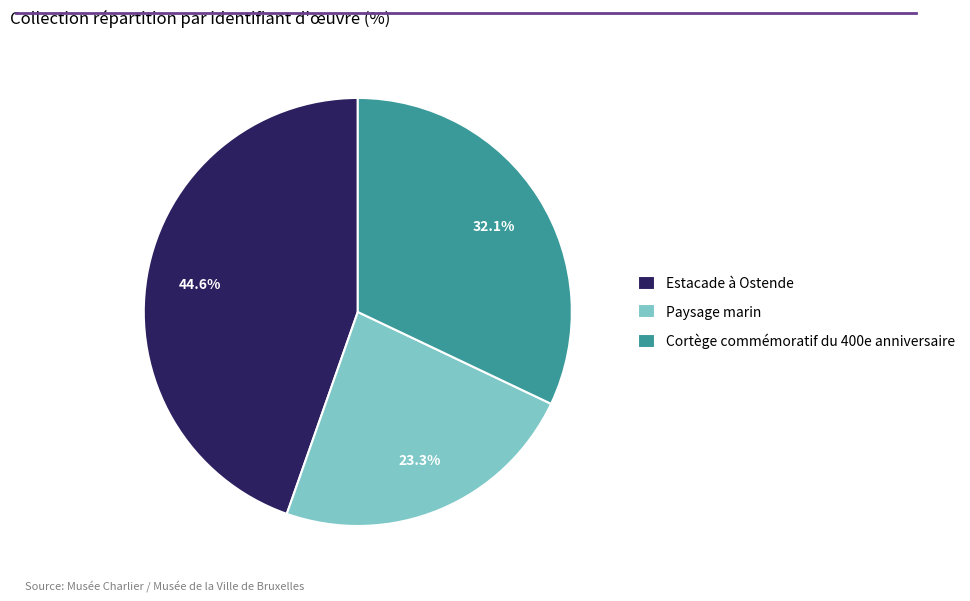

How many segments does this pie chart have?

3